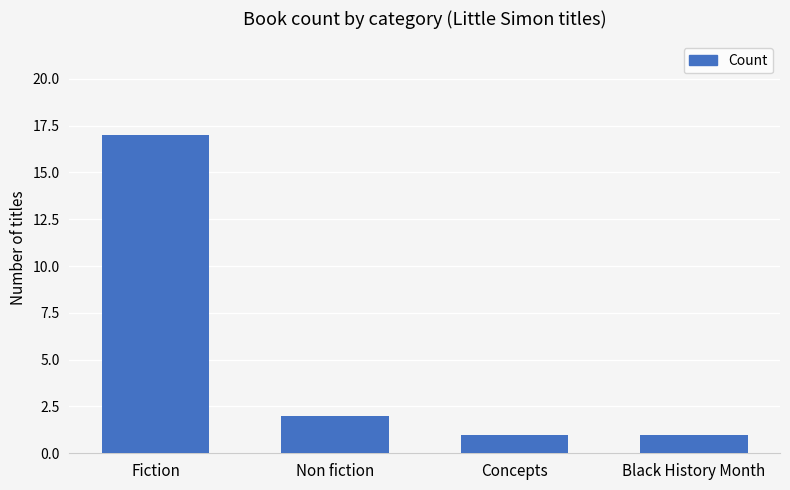

What is the difference between the maximum and minimum values?

16